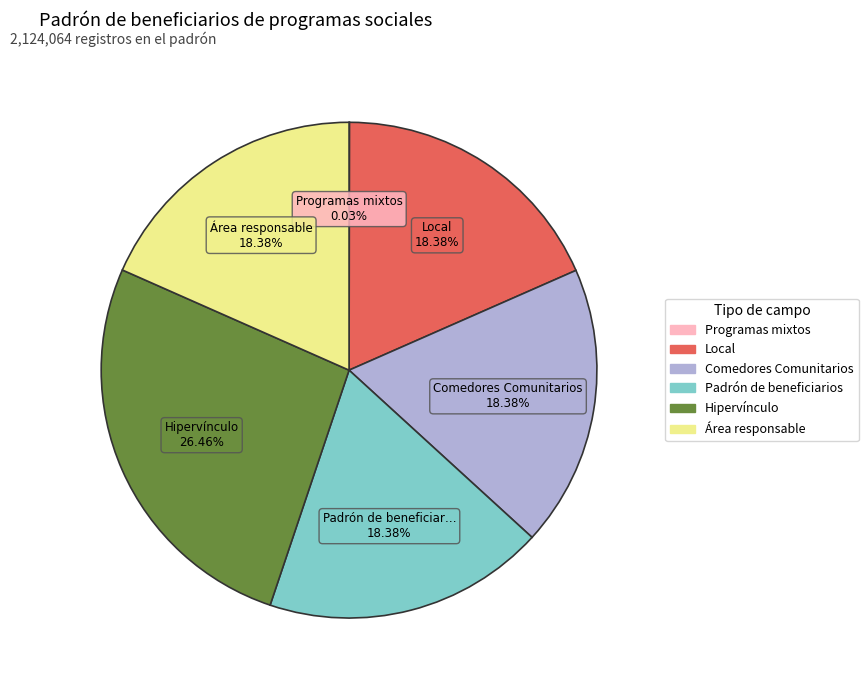

To the nearest percent, what portion does Local represent?

18%